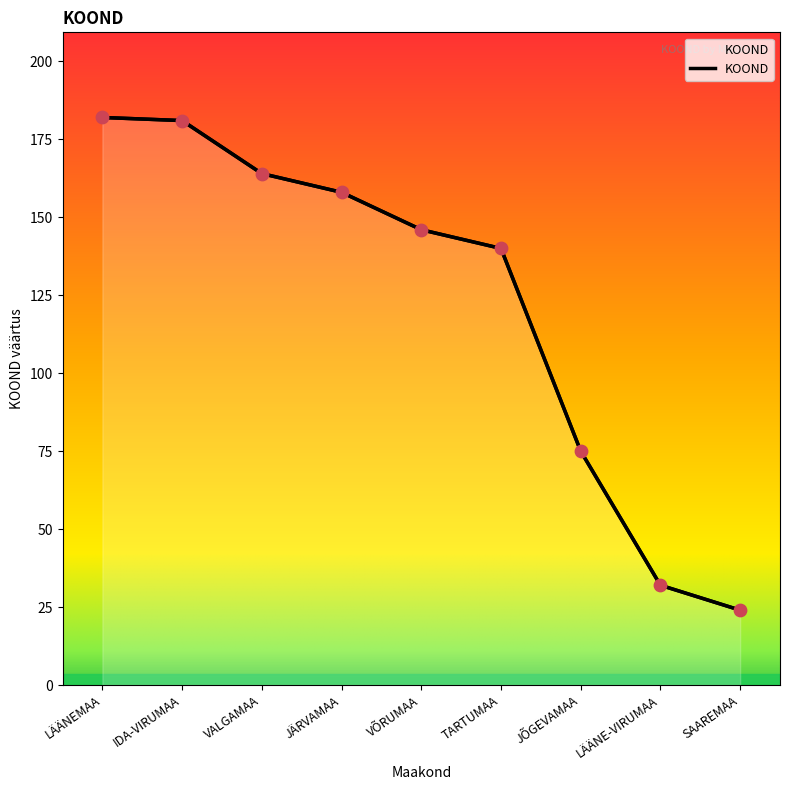

Between VÕRUMAA and IDA-VIRUMAA, which is larger?

IDA-VIRUMAA